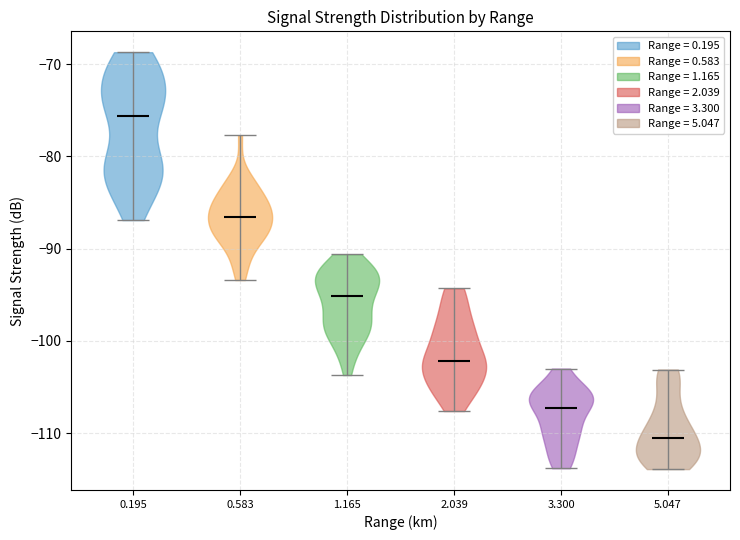

Reading left to right, read every violin against the y-axis: where its median line is, and the lowest and highest points it reaches. The values are not printed on the chart, so give them approximately, as read against the axis.

0.195: median line -76, lowest point -87, highest point -69
0.583: median line -87, lowest point -93, highest point -78
1.165: median line -95, lowest point -104, highest point -91
2.039: median line -102, lowest point -108, highest point -94
3.300: median line -107, lowest point -114, highest point -103
5.047: median line -110, lowest point -114, highest point -103